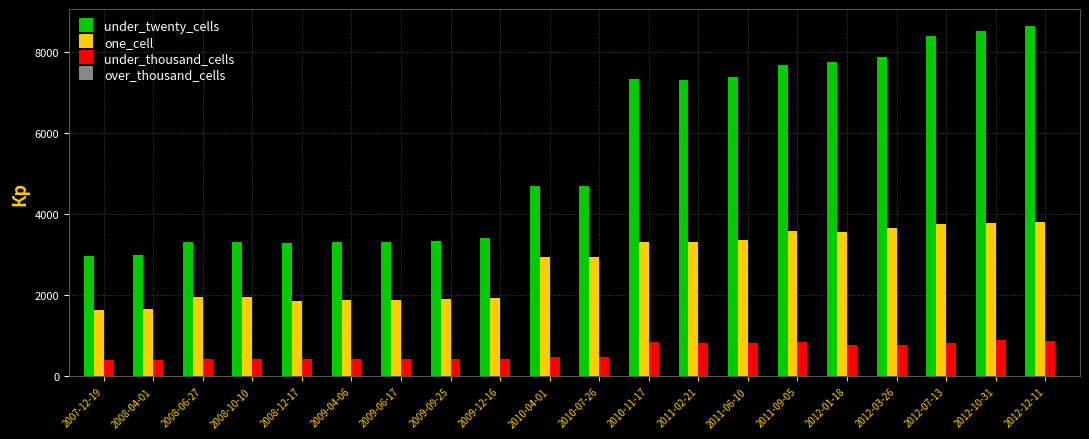

At how many categories does at least one series exceed 5626?

9